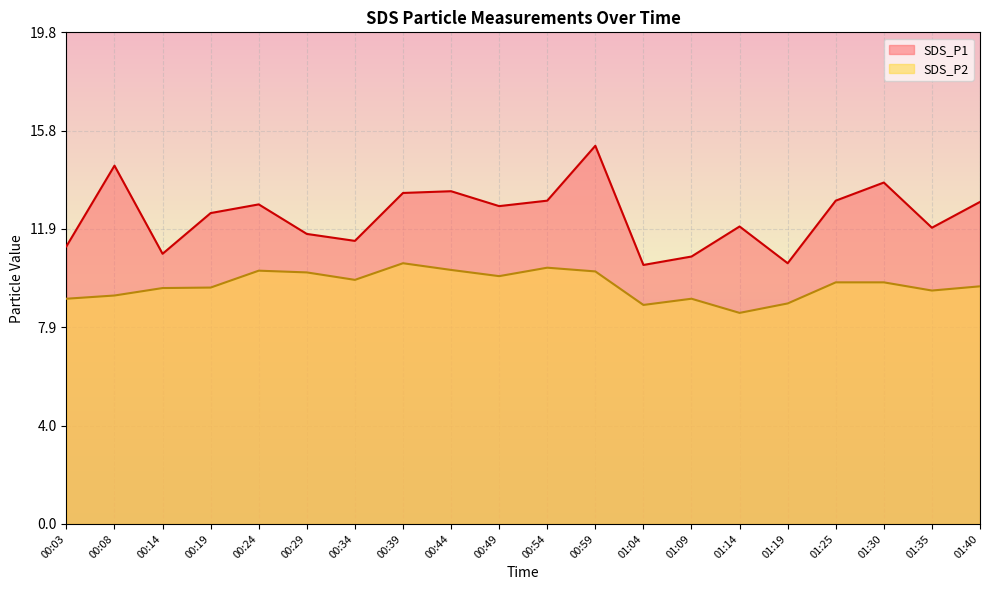

At which label does SDS_P1 reach its peak?

00:59